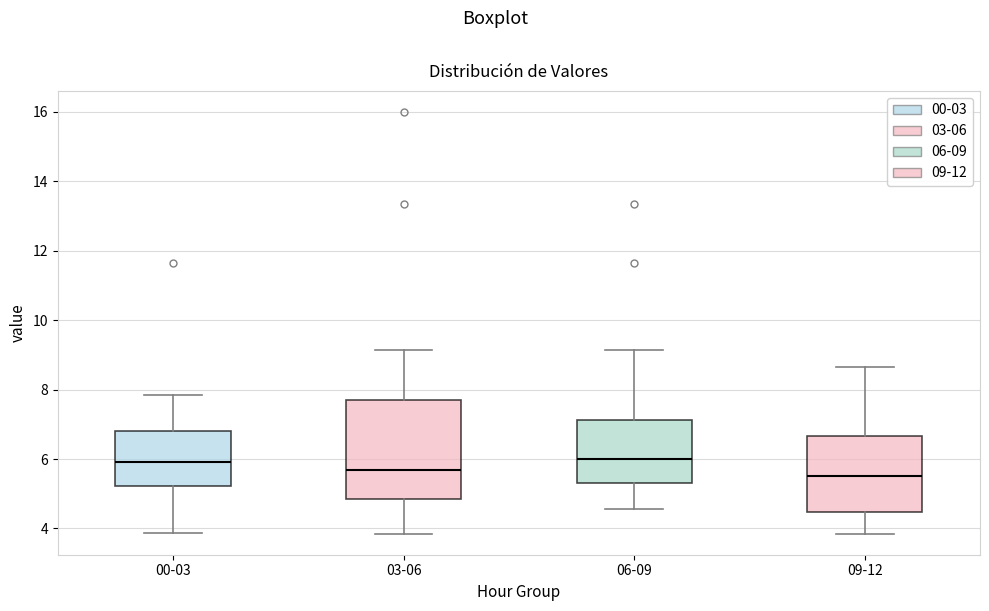

Reading left to right, read every box against the y-axis: the position of its median line, the range the box covers, and the ends of its whiskers. The values are not printed on the chart, so give them approximately, as read against the axis.

00-03: median 6.0, box 5.2 to 6.8, whiskers 3.8 to 7.8
03-06: median 5.6, box 4.8 to 7.8, whiskers 3.8 to 9.2
06-09: median 6.0, box 5.4 to 7.2, whiskers 4.6 to 9.2
09-12: median 5.6, box 4.4 to 6.6, whiskers 3.8 to 8.6